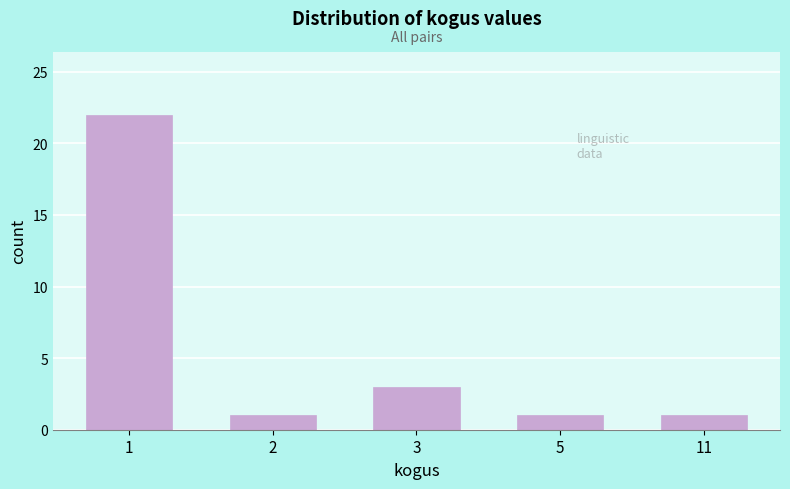

Reading right to left, list all the values displayed in this chart.

1	1	3	1	22